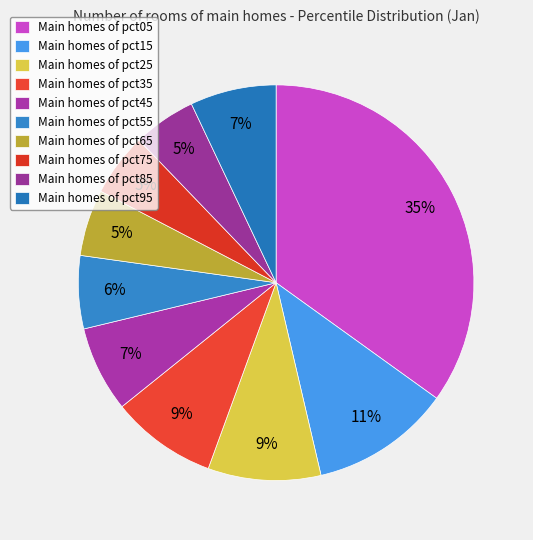

How many segments does this pie chart have?

10